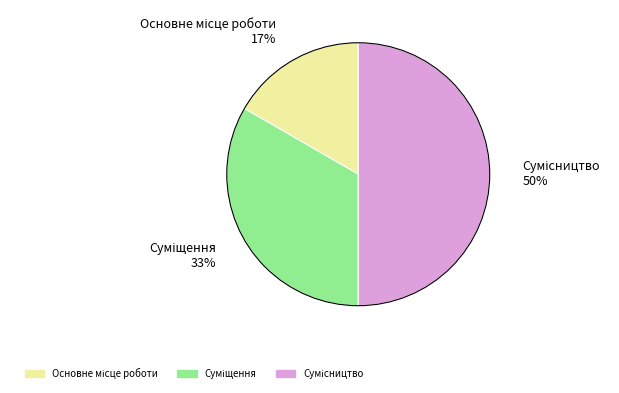

To the nearest percent, what is the average slice percentage?

33%